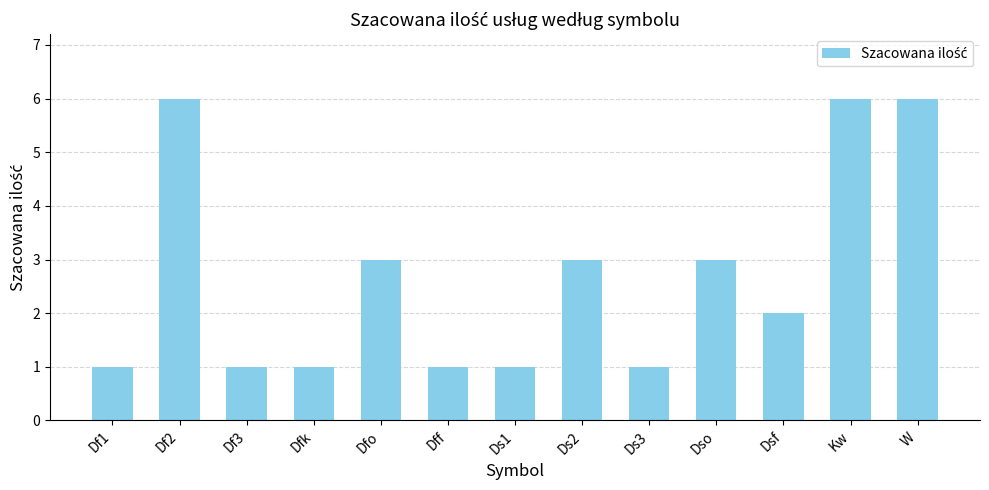

What is the difference between the second highest and minimum values?

5